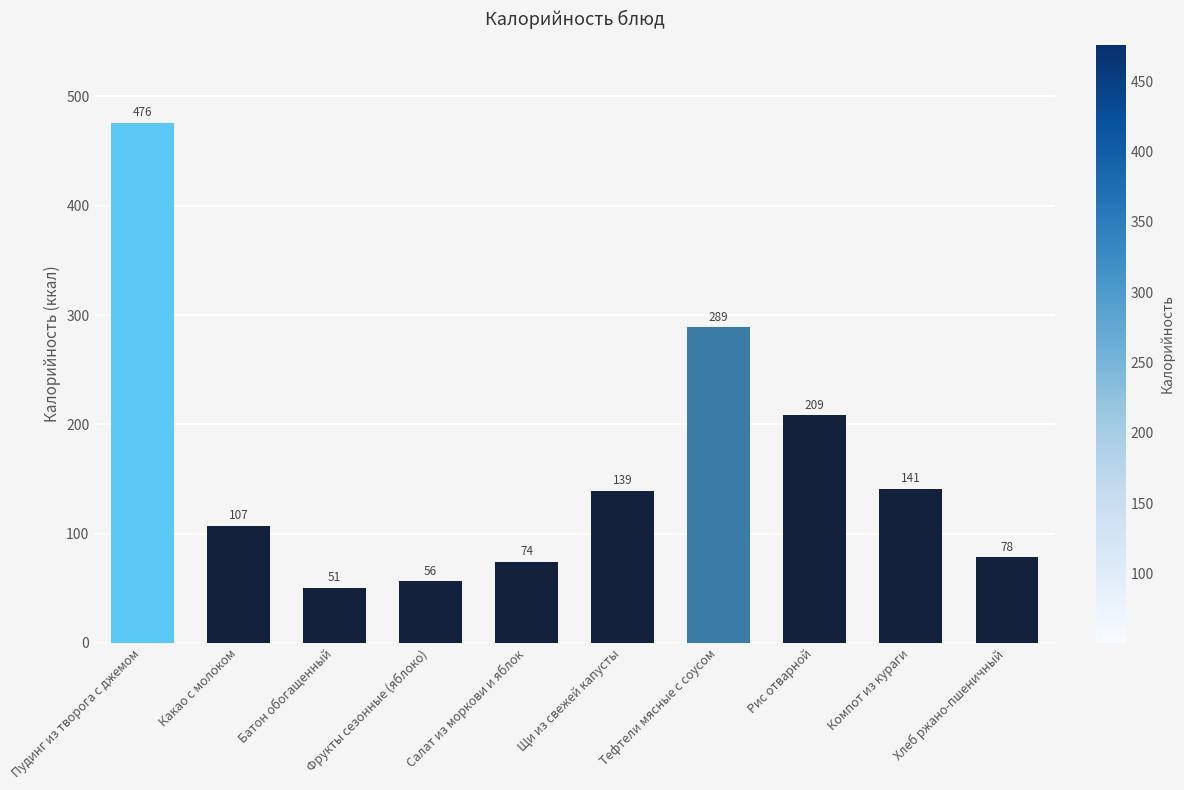

What is the sum of the values at Хлеб ржано-пшеничный and Фрукты сезонные (яблоко)?

134.6